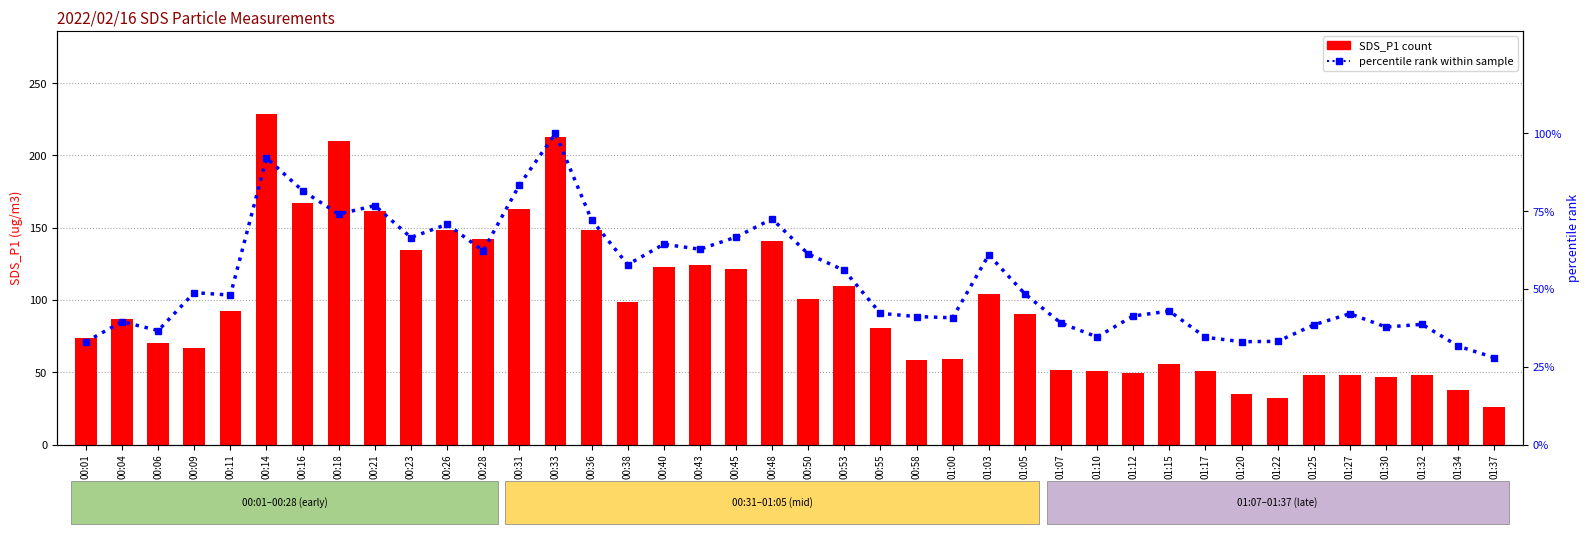

Which has a higher value, 01:34 or 00:11?

00:11